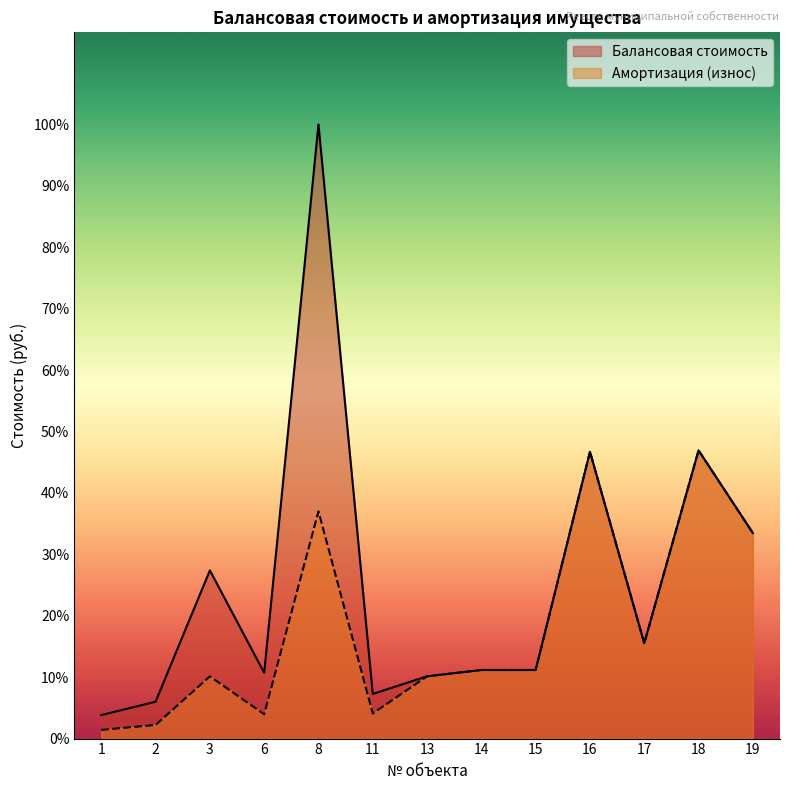

What are all the series names shown in the legend?

Балансовая стоимость, Амортизация (износ)